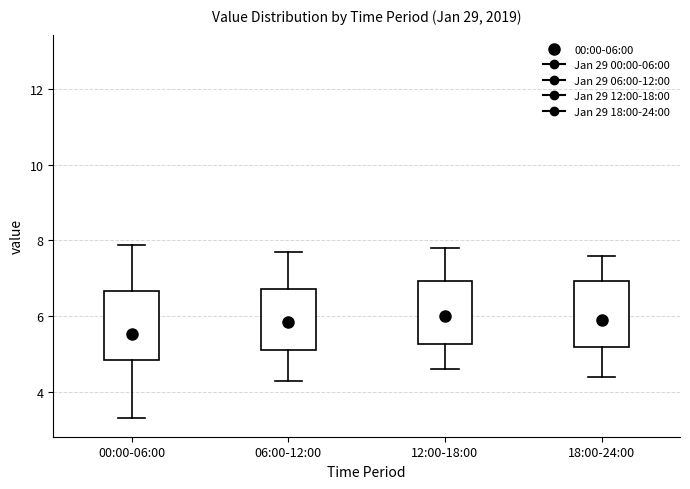

Reading left to right, read every box against the y-axis: the position of its median line, the range the box covers, and the ends of its whiskers. The values are not printed on the chart, so give them approximately, as read against the axis.

00:00-06:00: median 5.6, box 4.8 to 6.6, whiskers 3.4 to 7.8
06:00-12:00: median 5.8, box 5.2 to 6.8, whiskers 4.4 to 7.8
12:00-18:00: median 6.0, box 5.2 to 7.0, whiskers 4.6 to 7.8
18:00-24:00: median 6.0, box 5.2 to 7.0, whiskers 4.4 to 7.6